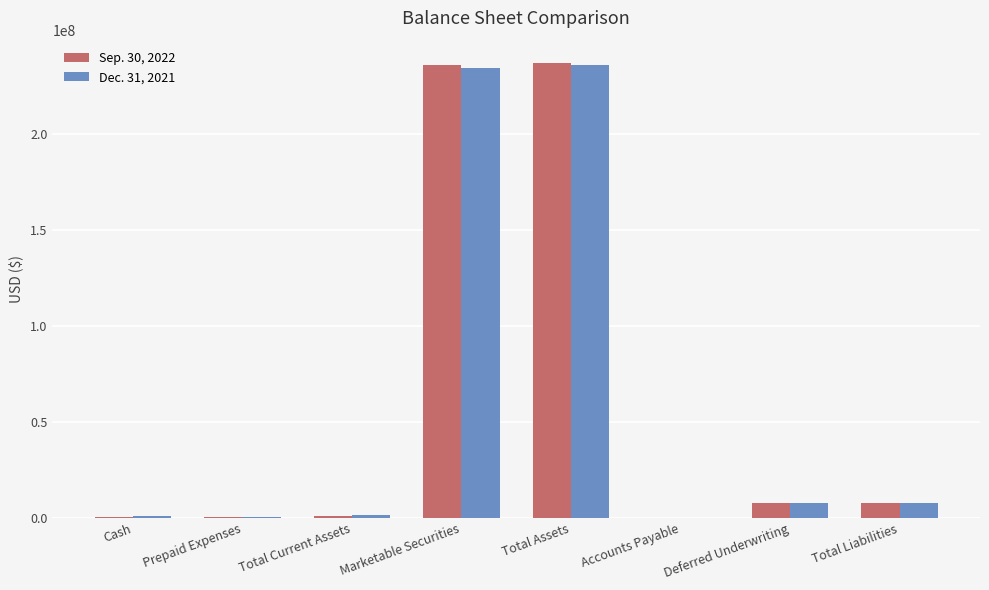

What is the greatest value displayed?

236929567